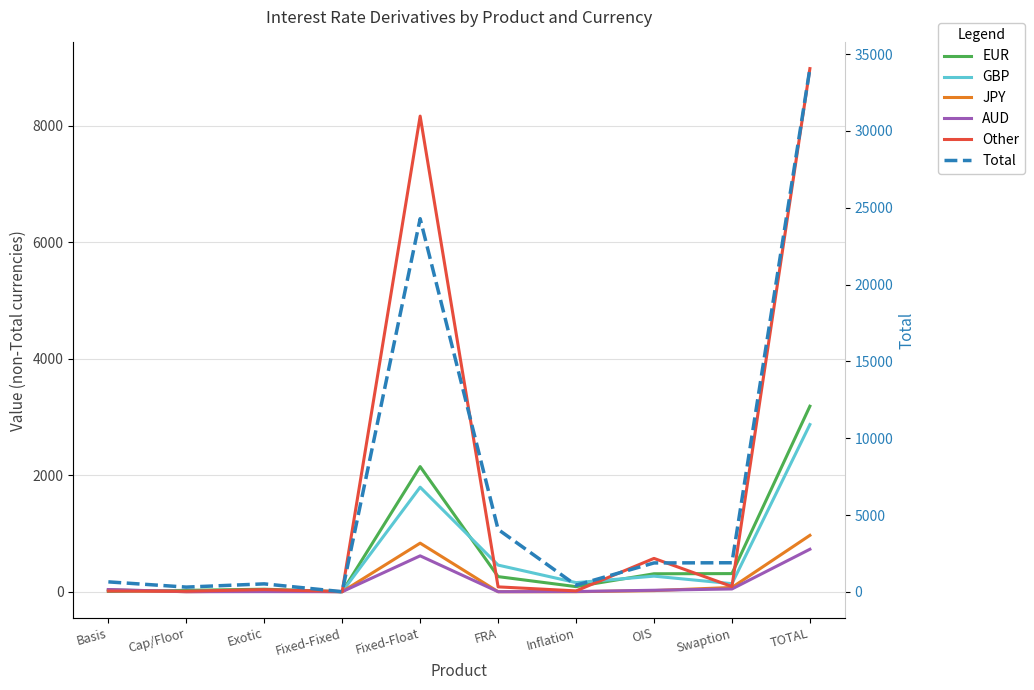

Which series has the largest total across all categories?

Total